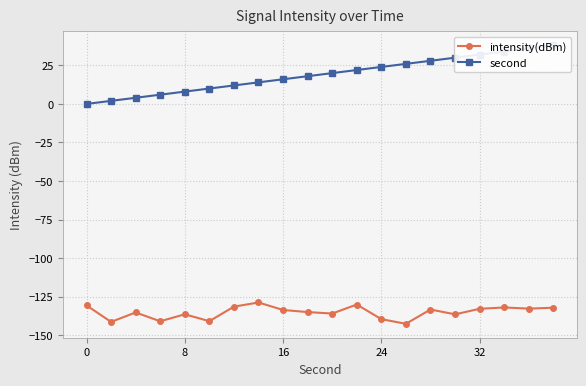

The second series shows 36.0 at 18. True or false?

True